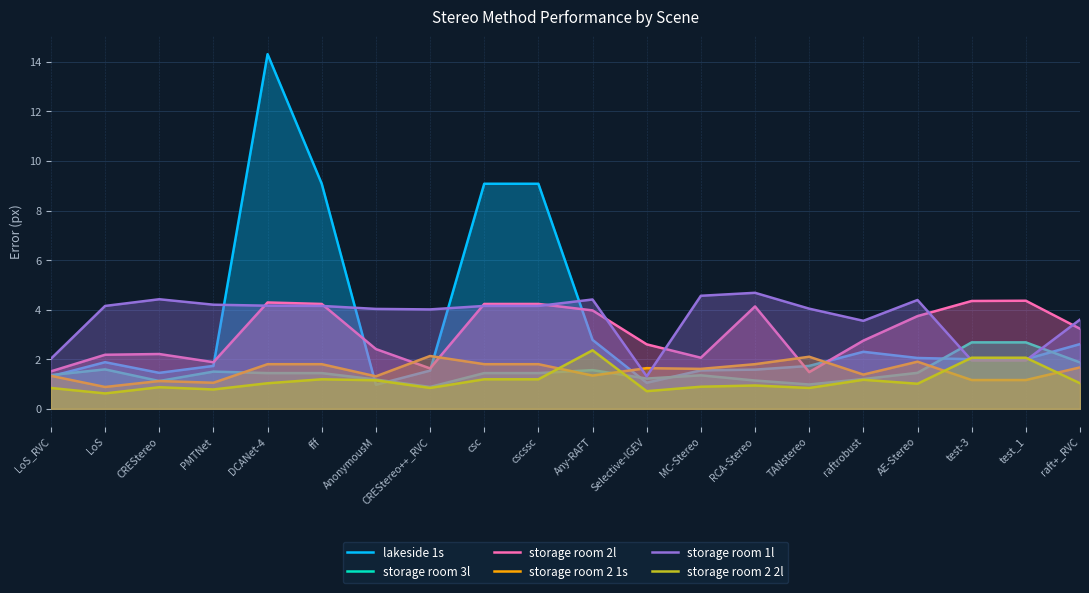

What is the difference between the storage room 2l values at Any-RAFT and raft+_RVC?

0.7